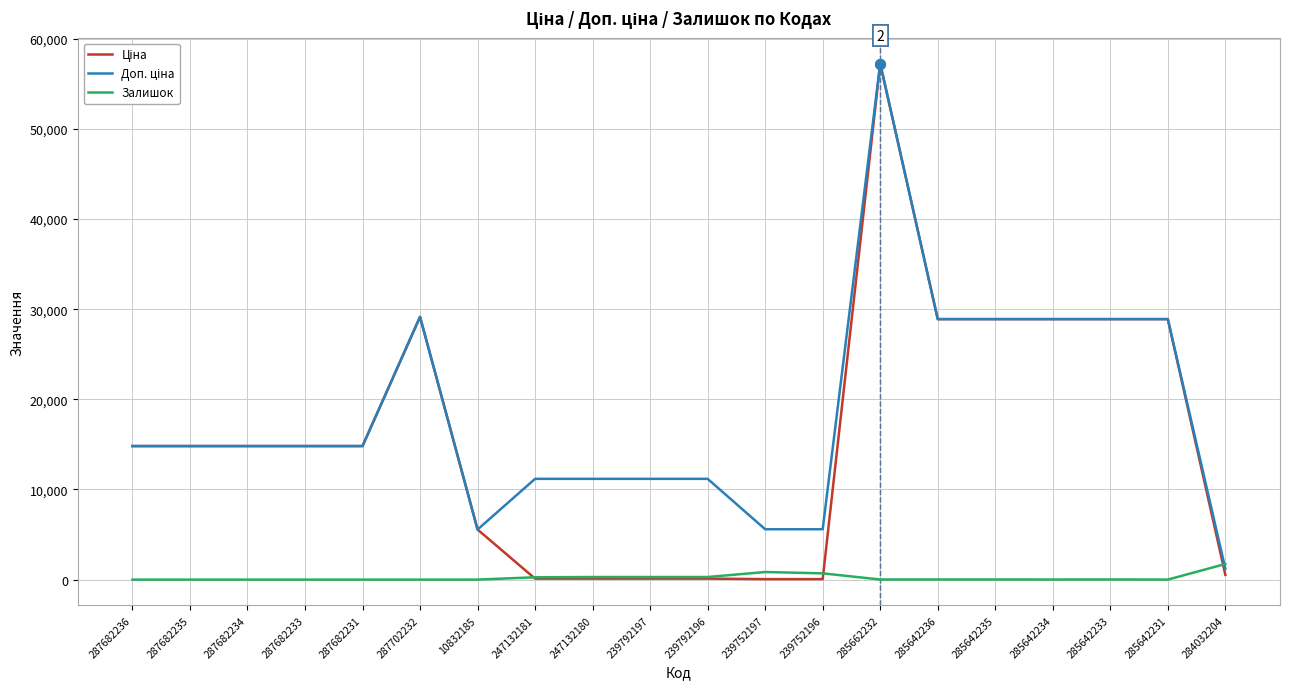

Is it true that Залишок equals 5.0 at 285642231?

True